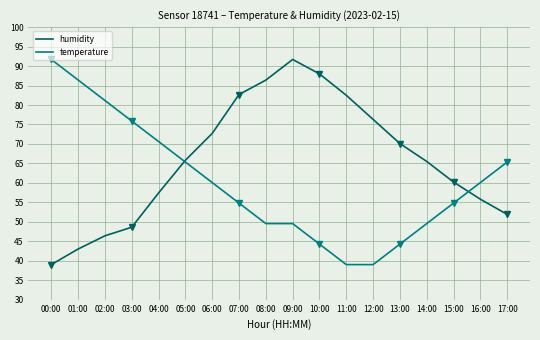

Is the value of humidity at 09:00 greater than the value of temperature at 10:00?

Yes